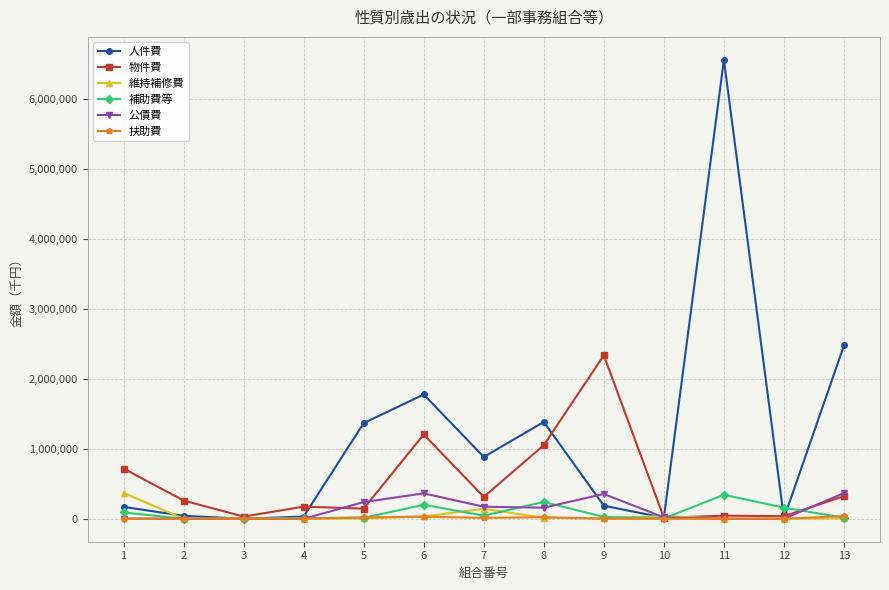

How many values in the 人件費 series are below 186736?

6